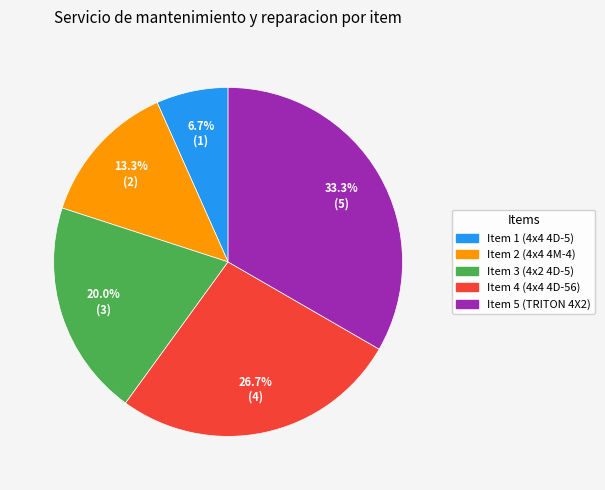

Is there a majority slice in this chart?

No